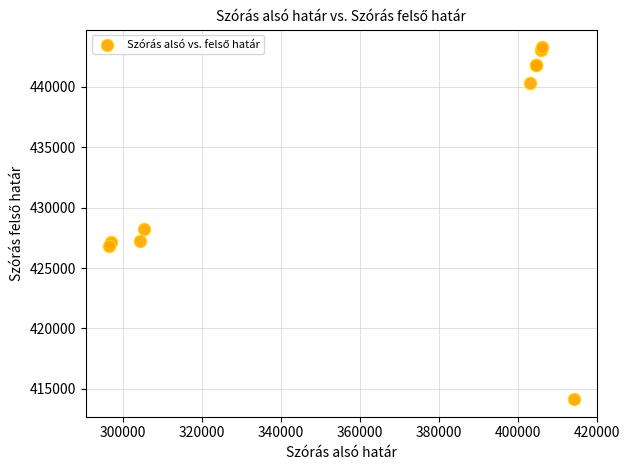

What Y value in the scatter plot is closest to 428718?

428247